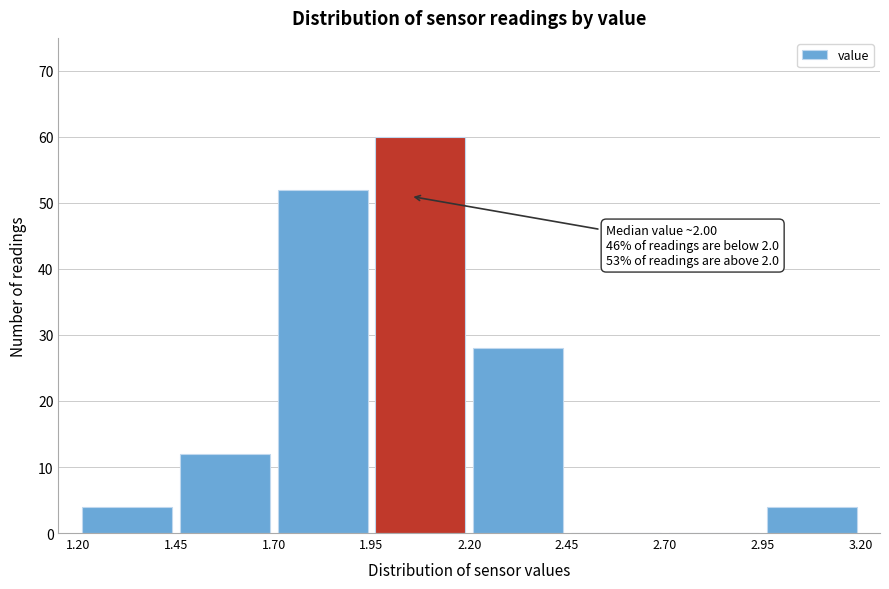

Over which range of the x-axis is the bar tallest?

1.95 to 2.20